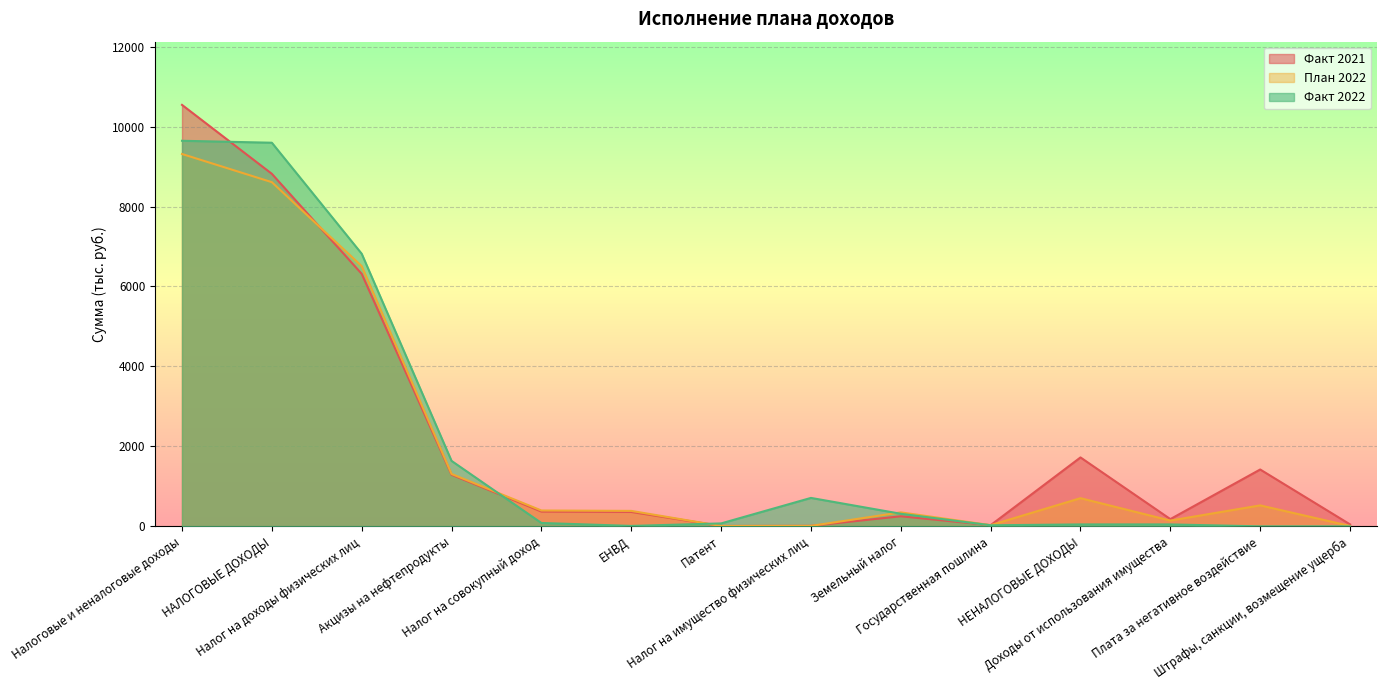

Which has a higher value, Патент or Доходы от использования имущества?

Доходы от использования имущества